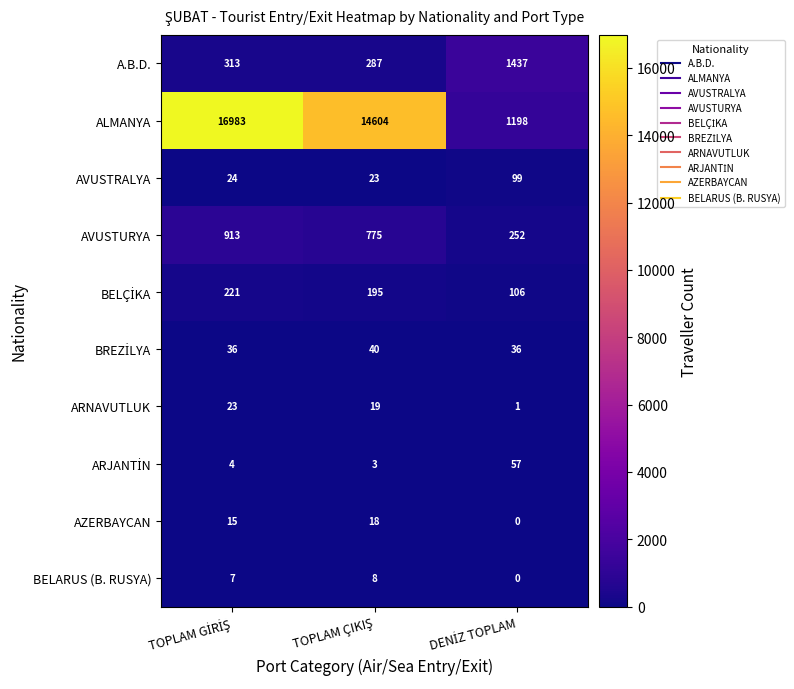

Which series has the widest spread of values?

ALMANYA